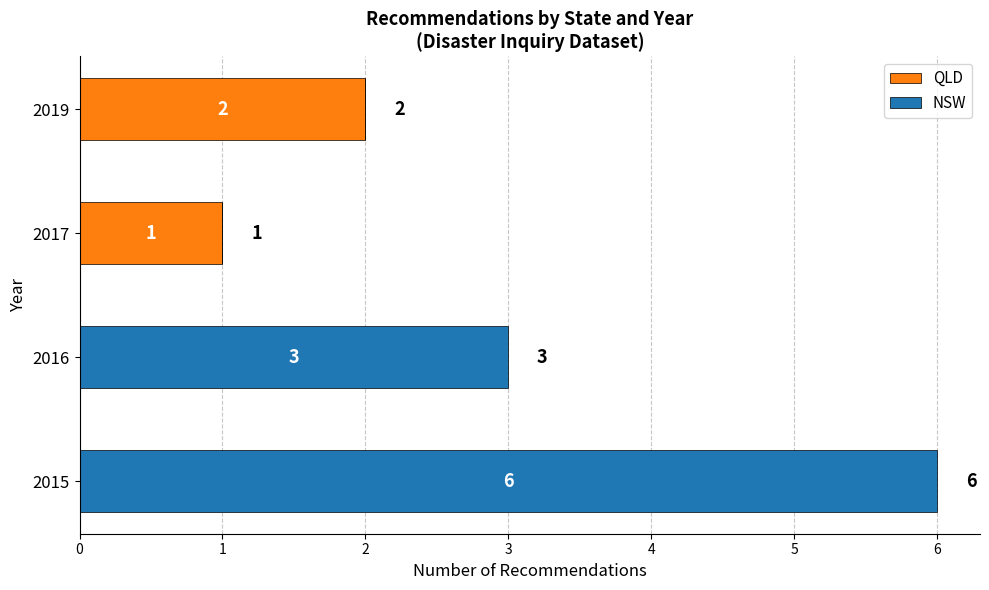

Where is QLD nearest to the value 1?

2017